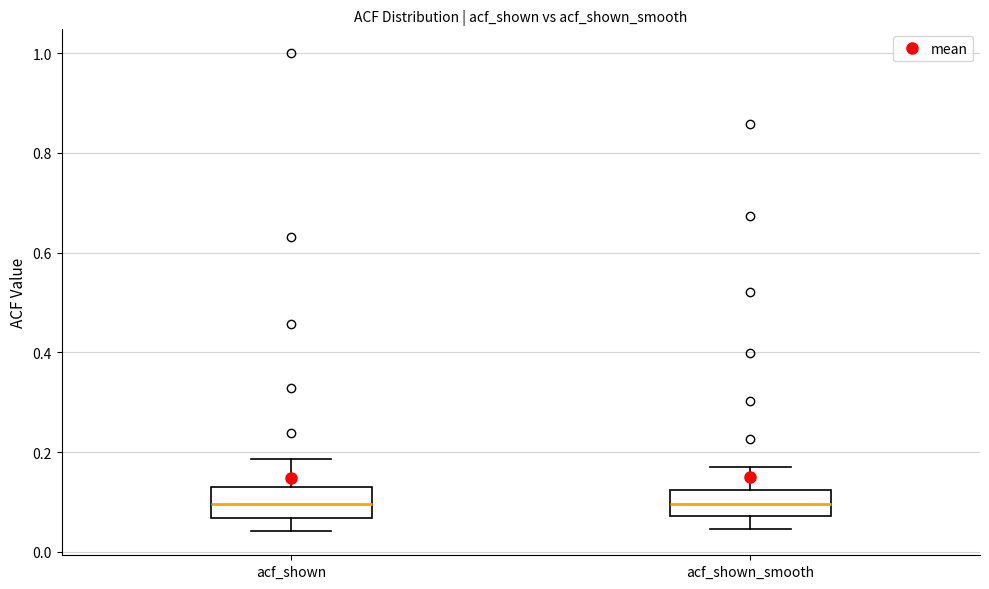

Reading left to right, transcribe this box plot: for each box, give where its median line is, the range the box spans, and where its two whiskers end, as read against the y-axis. The values are not printed on the chart, so give them approximately, as read against the axis.

acf_shown: median 0.10, box 0.06 to 0.12, whiskers 0.04 to 0.18
acf_shown_smooth: median 0.10, box 0.08 to 0.12, whiskers 0.04 to 0.18